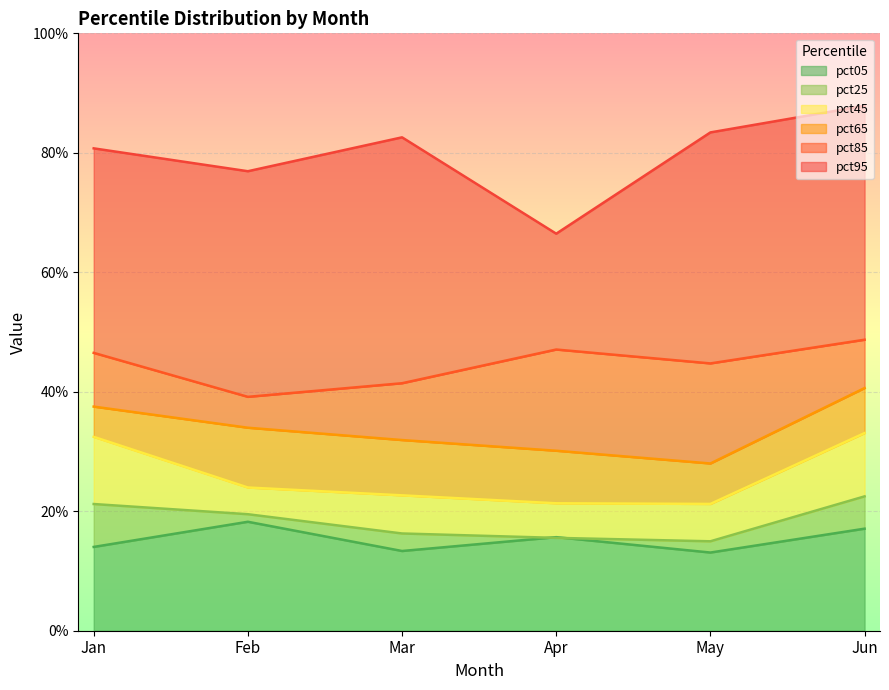

True or false: pct45 and pct25 cross at least once.

False